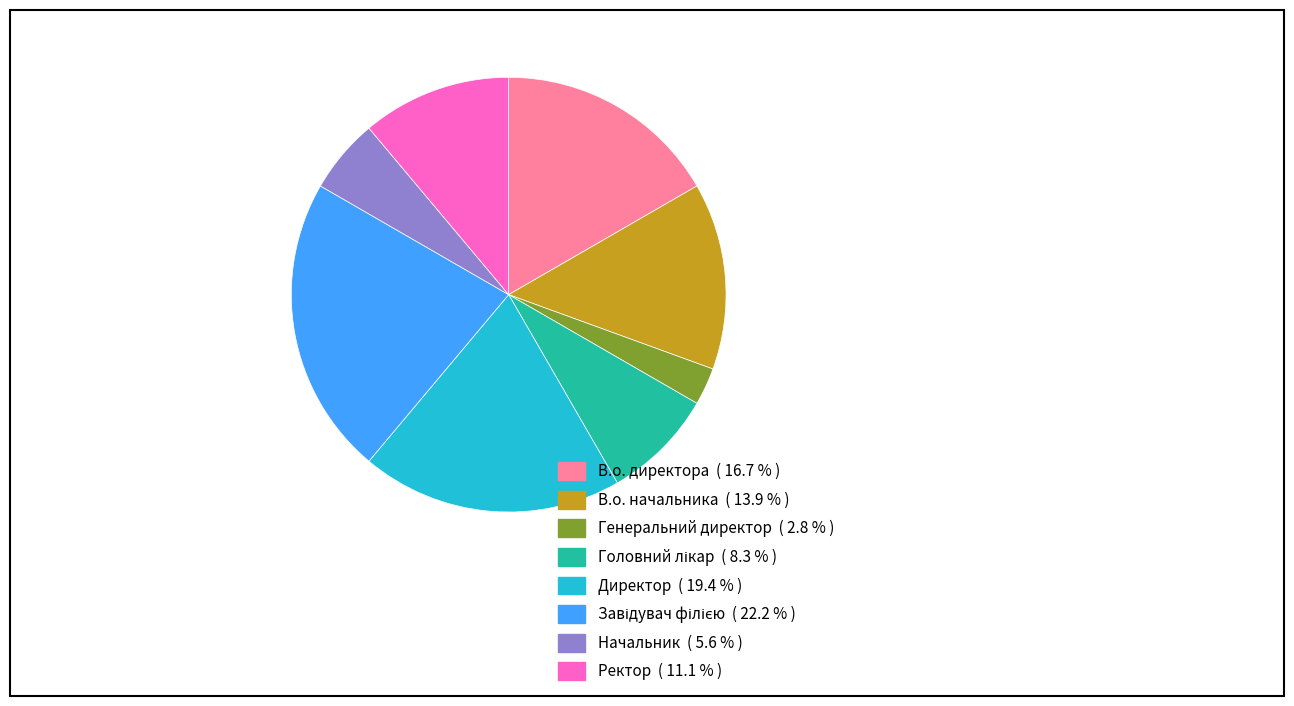

Does Директор represent more than half of the total?

No